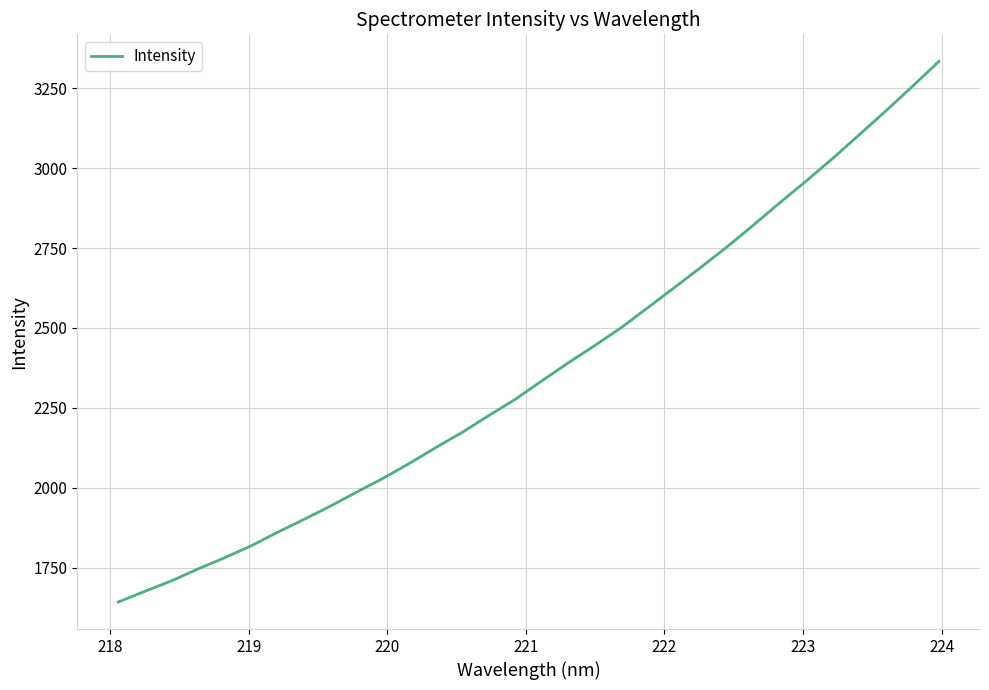

What is the minimum value shown in the chart?

1642.2